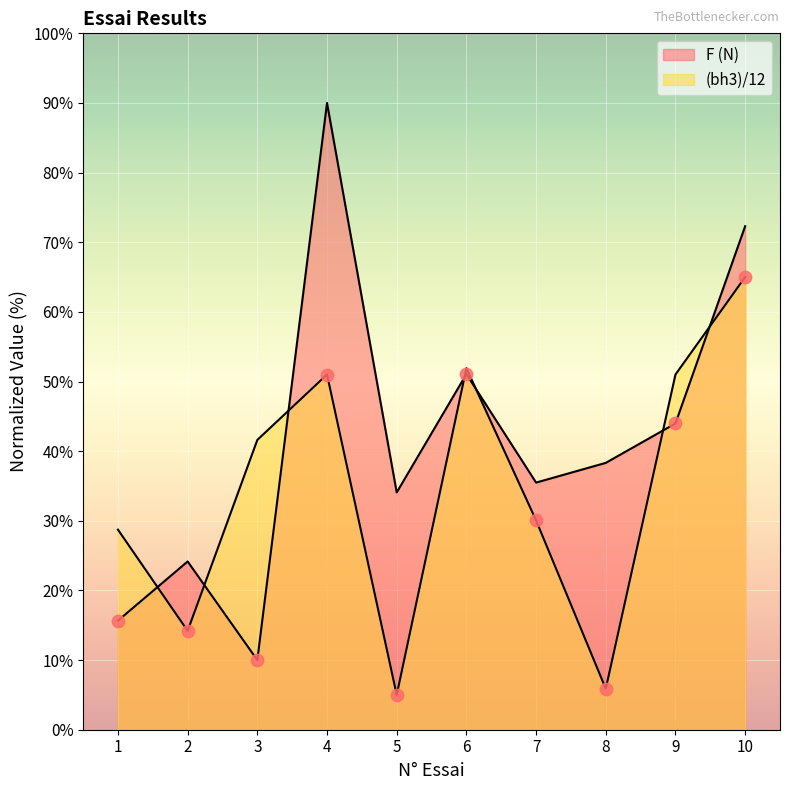

Is the value of F (N) at 10 greater than the value of (bh3)/12 at 7?

Yes